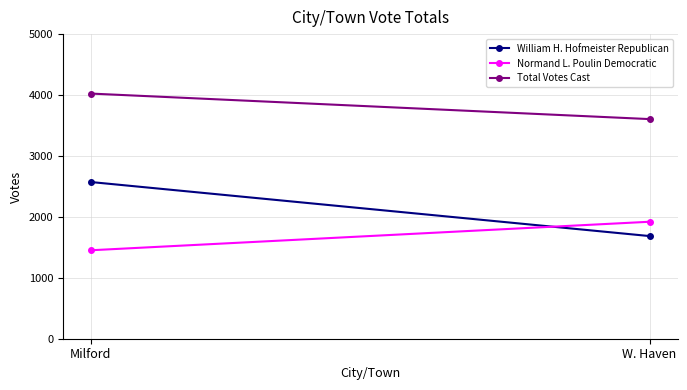

What is the sum of all William H. Hofmeister Republican values?

4257